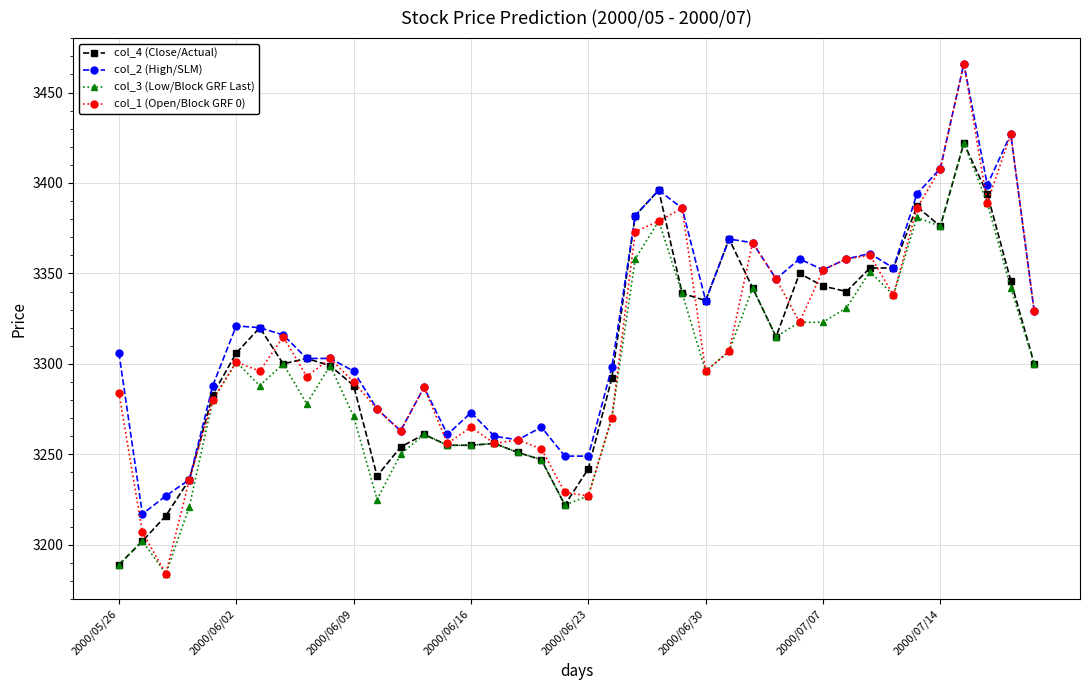

Which series has the widest spread of values?

col_1 (Open/Block GRF 0)